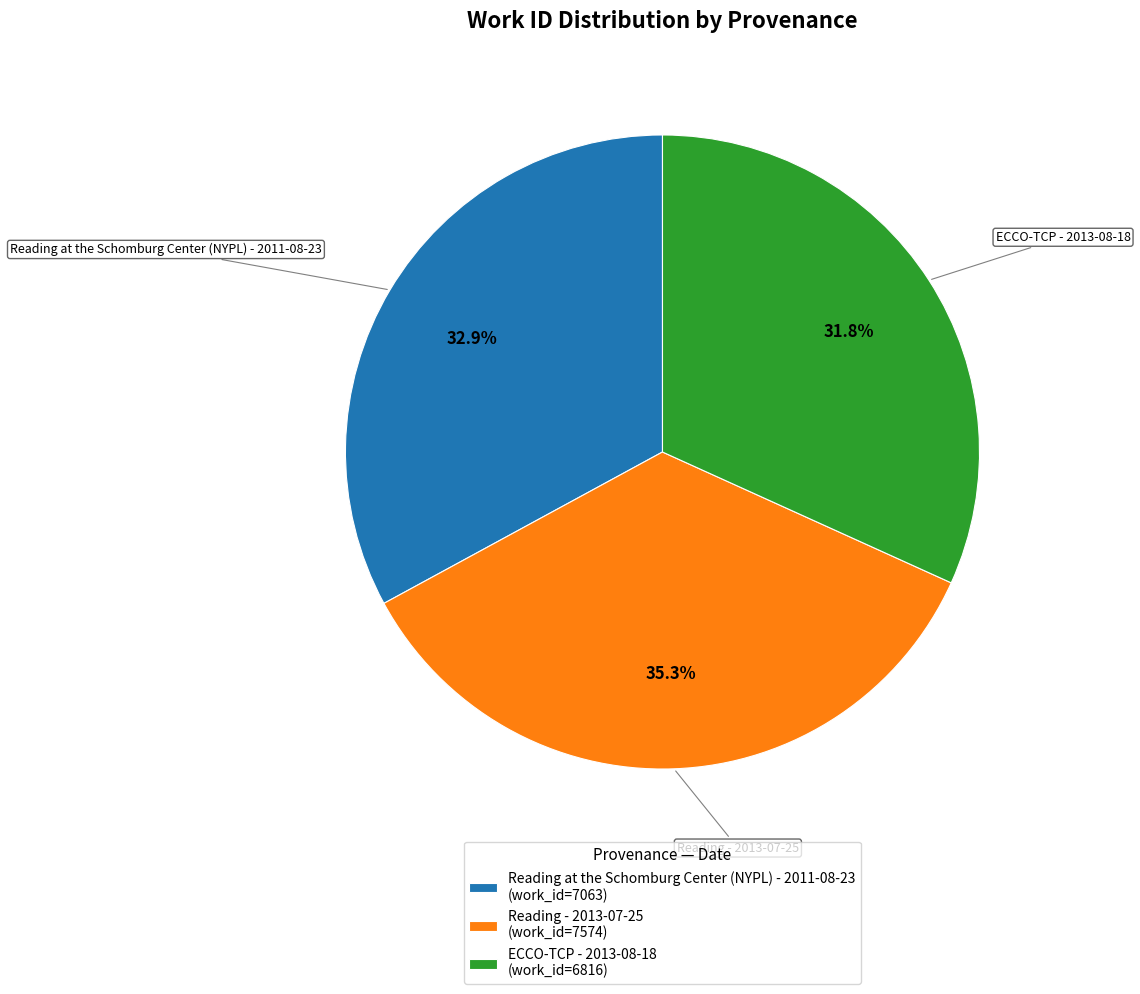

Count the number of slices in the pie.

3